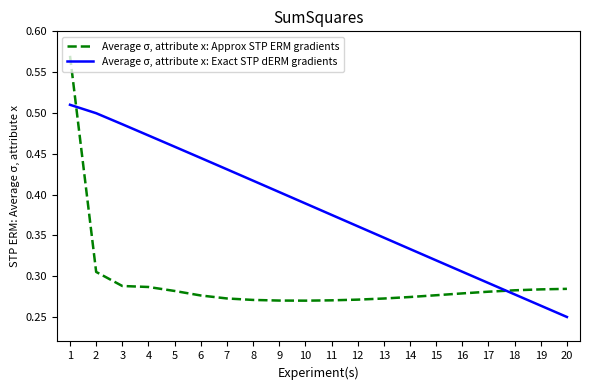

Which category has the highest value across all series?

1